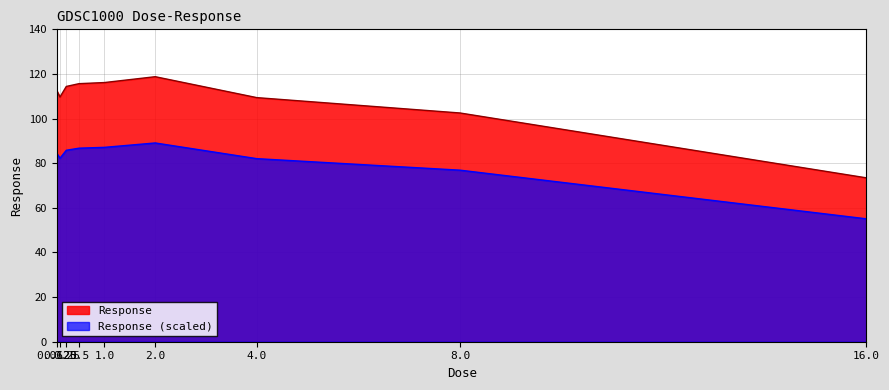

At which category does the data reach its first local peak?

2.0